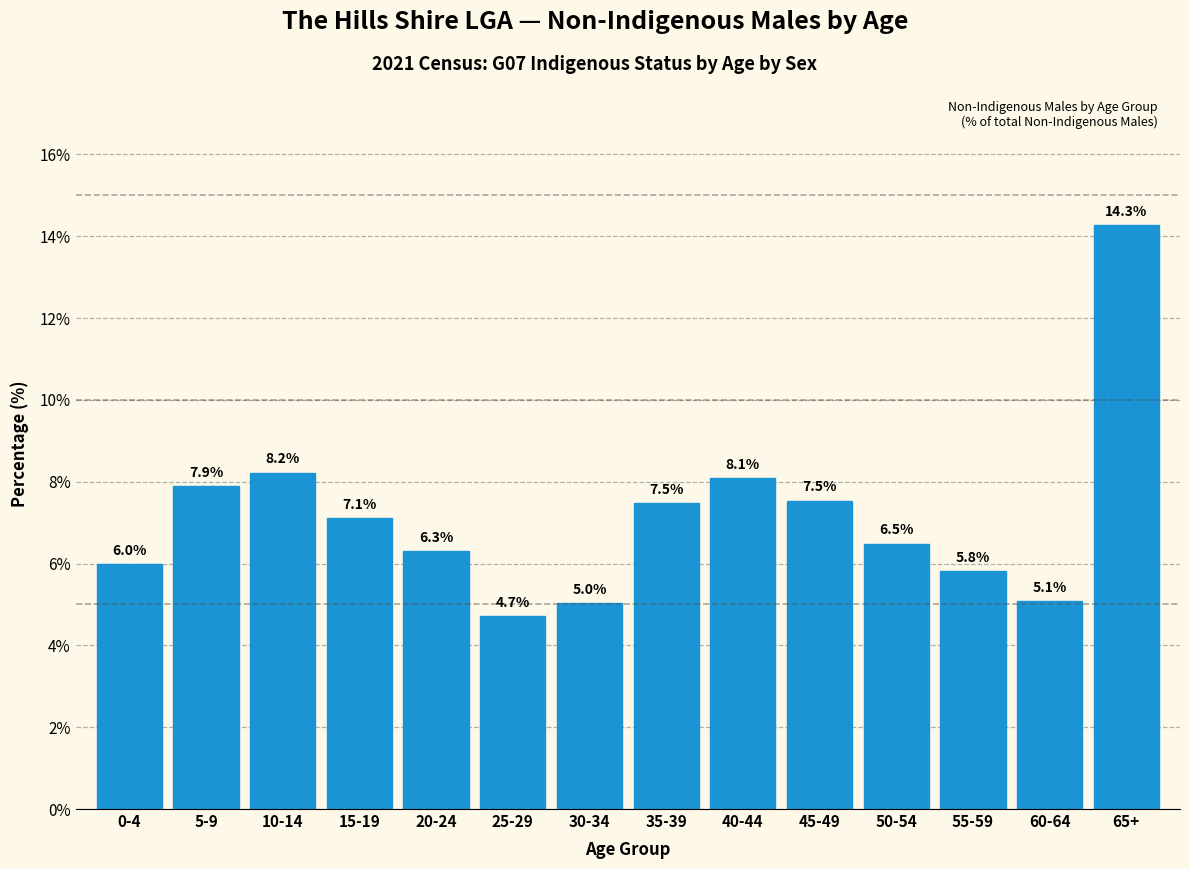

Reading right to left, list all the values displayed in this chart.

65+=14.3	60-64=5.1	55-59=5.8	50-54=6.5	45-49=7.5	40-44=8.1	35-39=7.5	30-34=5.0	25-29=4.7	20-24=6.3	15-19=7.1	10-14=8.2	5-9=7.9	0-4=6.0